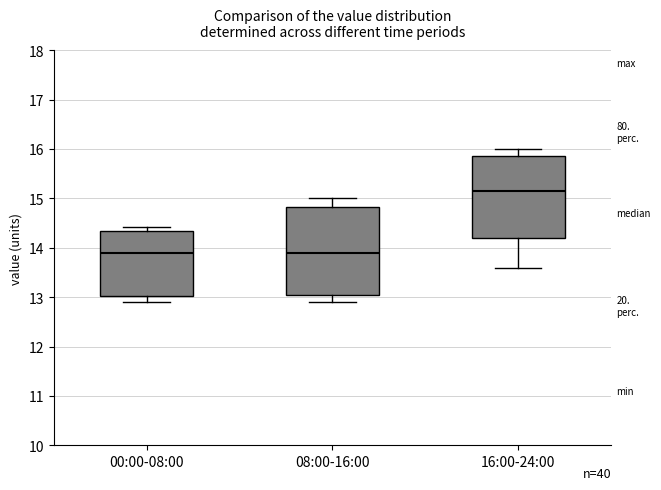

Reading left to right, transcribe this box plot: for each box, give where its median line is, the range the box spans, and where its two whiskers end, as read against the y-axis. The values are not printed on the chart, so give them approximately, as read against the axis.

00:00-08:00: median 13.9, box 13.0 to 14.3, whiskers 12.9 to 14.4
08:00-16:00: median 13.9, box 13.1 to 14.8, whiskers 12.9 to 15.0
16:00-24:00: median 15.2, box 14.2 to 15.9, whiskers 13.6 to 16.0